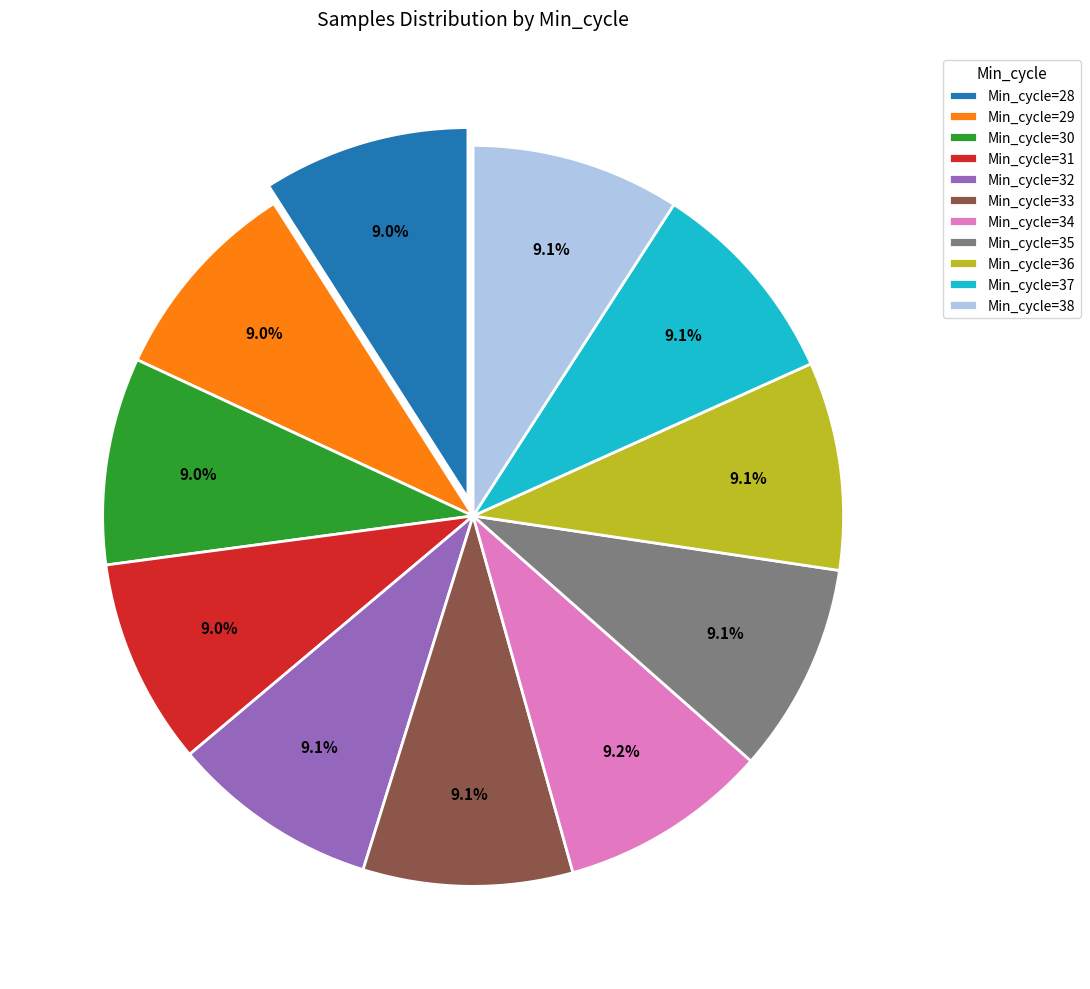

Does Min_cycle=35 account for over 50% of the chart?

No